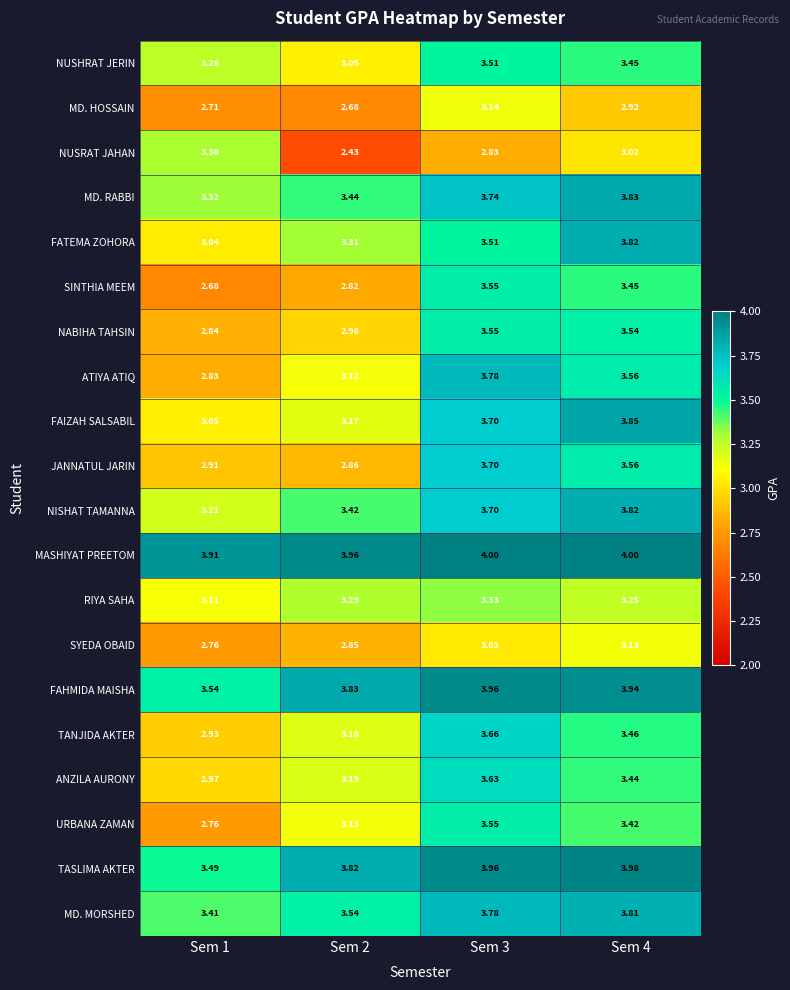

Is the value of URBANA ZAMAN at Sem 2 greater than the value of ATIYA ATIQ at Sem 1?

Yes